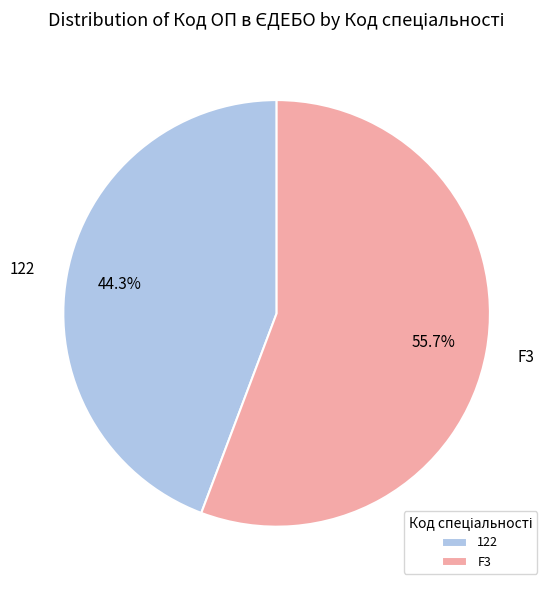

Which has a higher value, F3 or 122?

F3